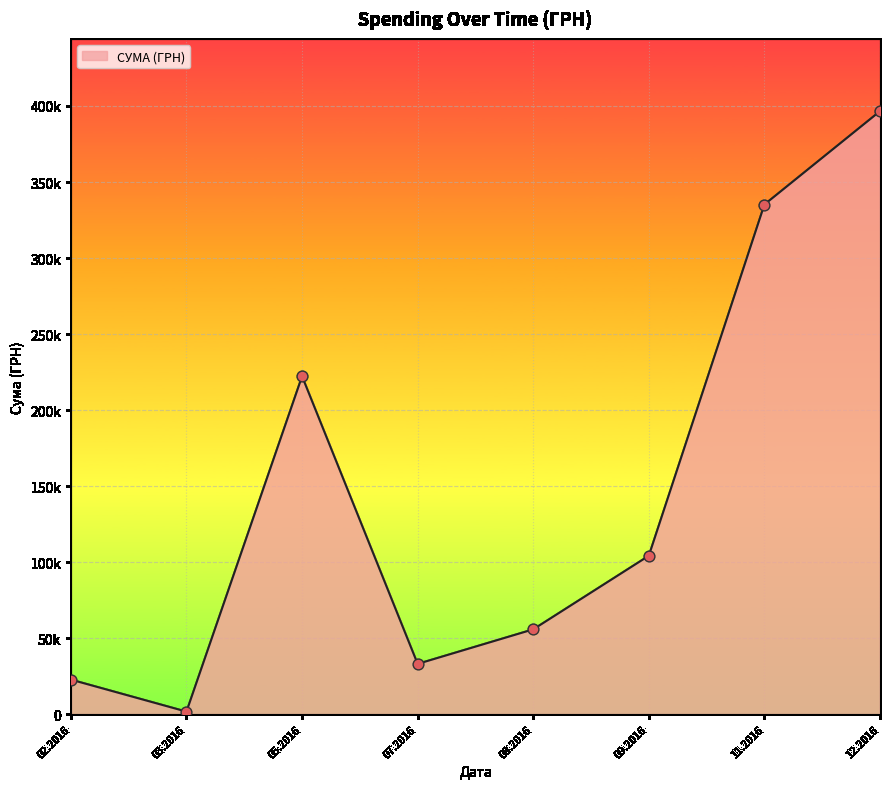

Is this an area chart (filled region under the line)?

Yes